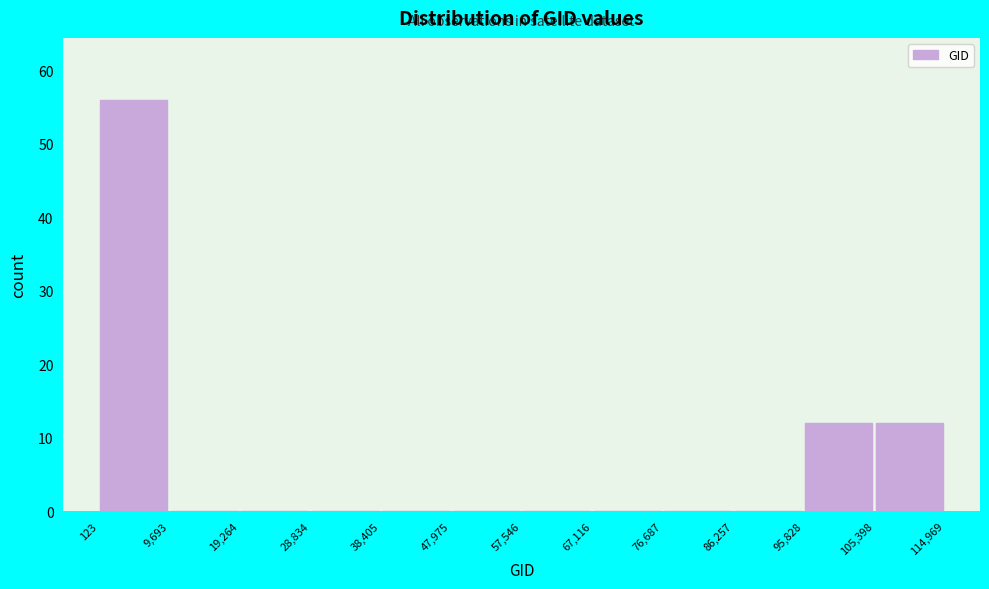

Over which range of the x-axis is the bar tallest?

123 to 9,693